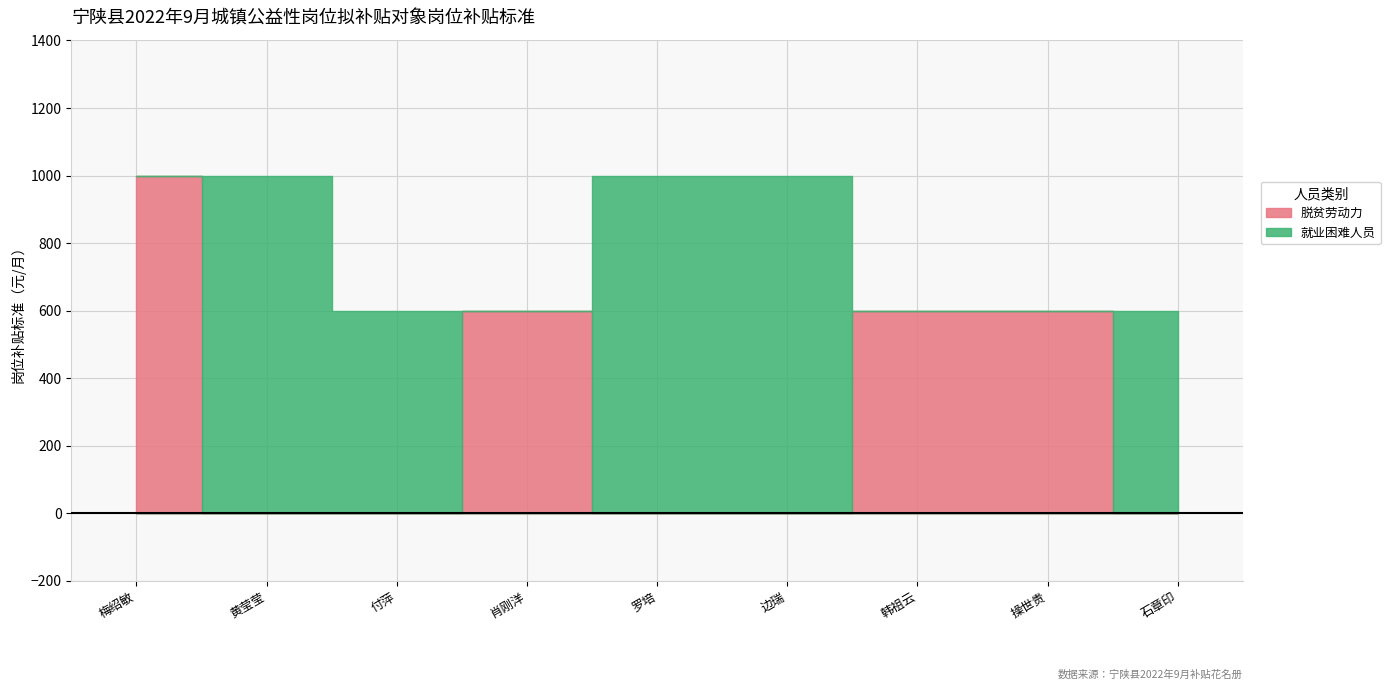

What is the label of the 2nd point from the left?

黄莹莹